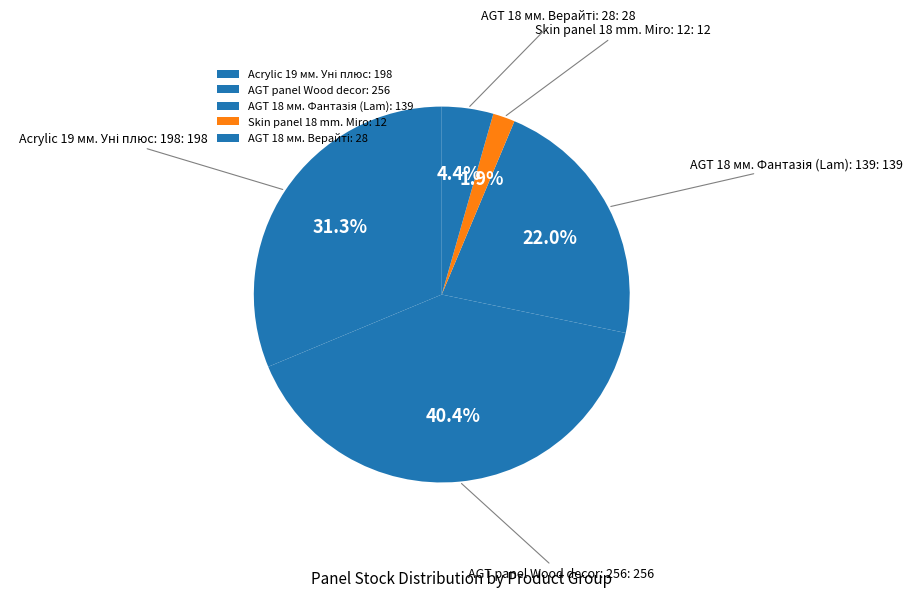

What is the smallest slice in the pie chart?

Skin panel 18 mm. Miro: 12